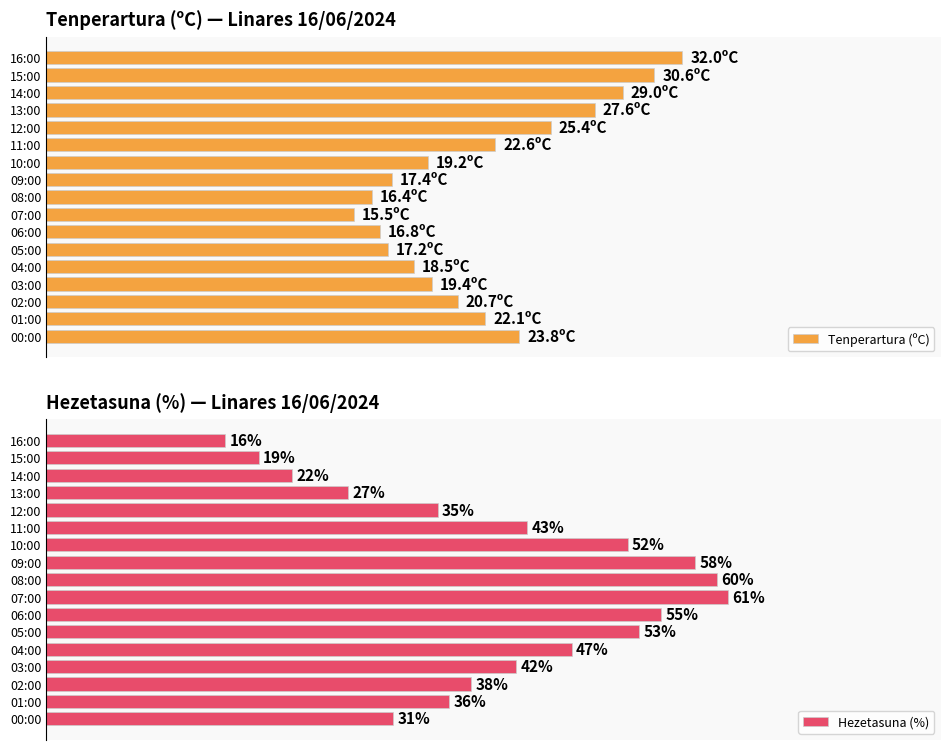

Reading left to right, list all the values displayed in this chart.

Tenperartura (ºC): 32.0	30.6	29.0	27.6	25.4	22.6	19.2	17.4	16.4	15.5	16.8	17.2	18.5	19.4	20.7	22.1	23.8
Hezetasuna (%): 16.0	19.0	22.0	27.0	35.0	43.0	52.0	58.0	60.0	61.0	55.0	53.0	47.0	42.0	38.0	36.0	31.0